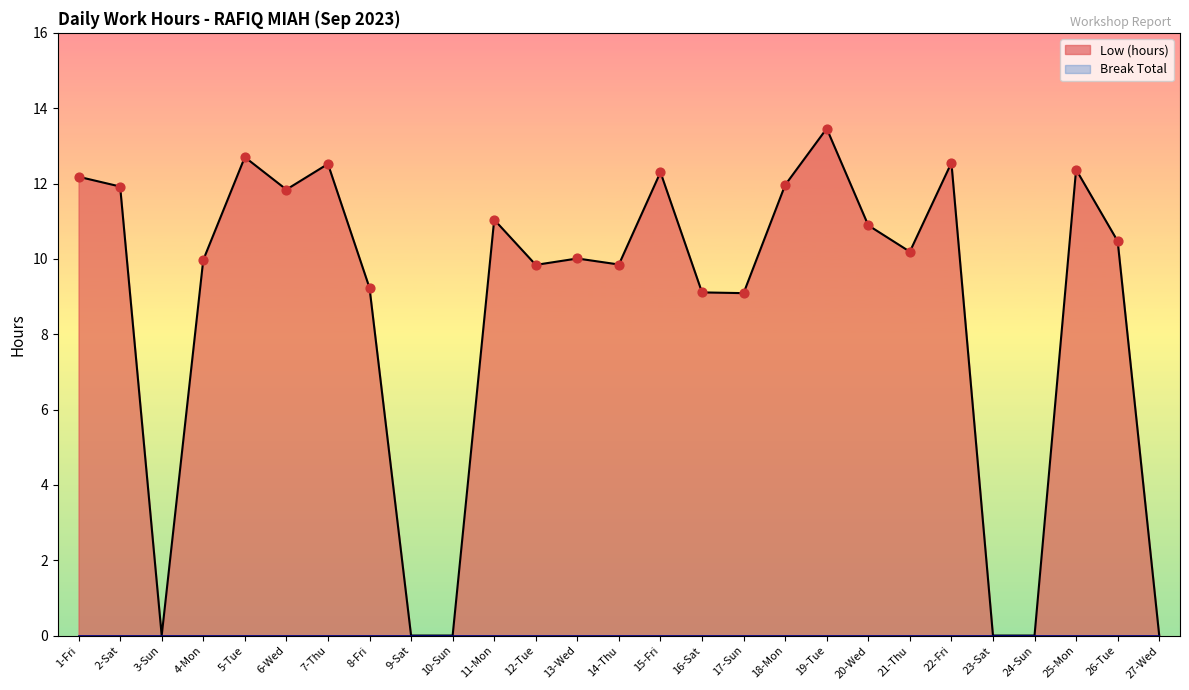

What is the change in value from 5-Tue to 10-Sun?

-12.7